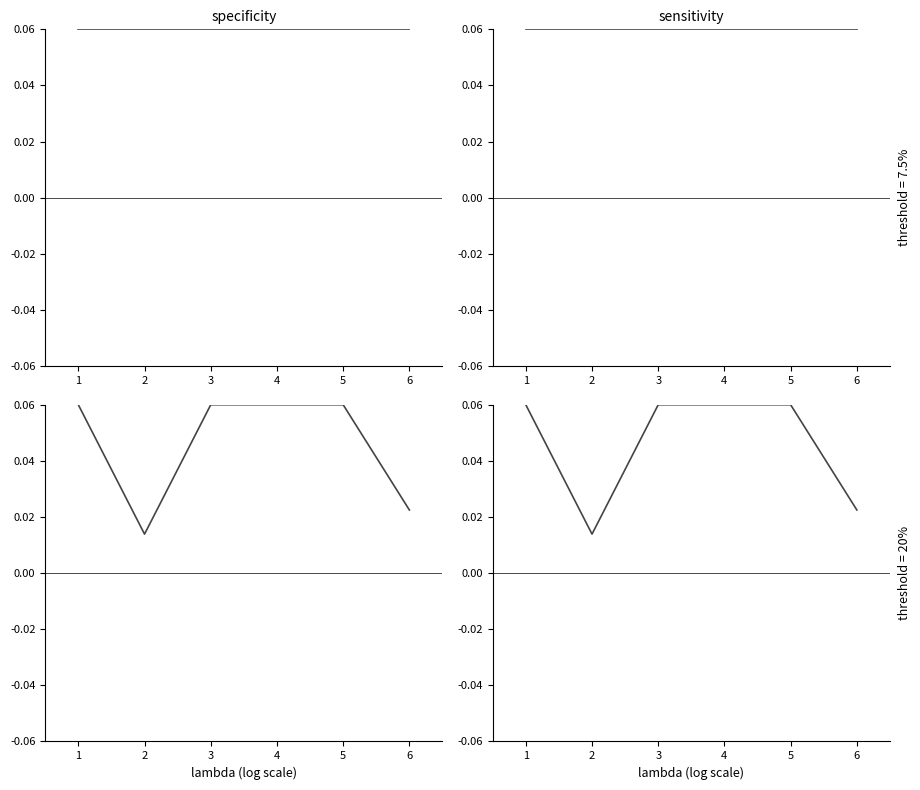

Reading right to left, list all the values displayed in this chart.

specificity: 6=0.0	5=0.1	4=0.1	3=0.1	2=0.0	1=0.1
sensitivity: 6=0.0	5=0.1	4=0.1	3=0.1	2=0.0	1=0.1